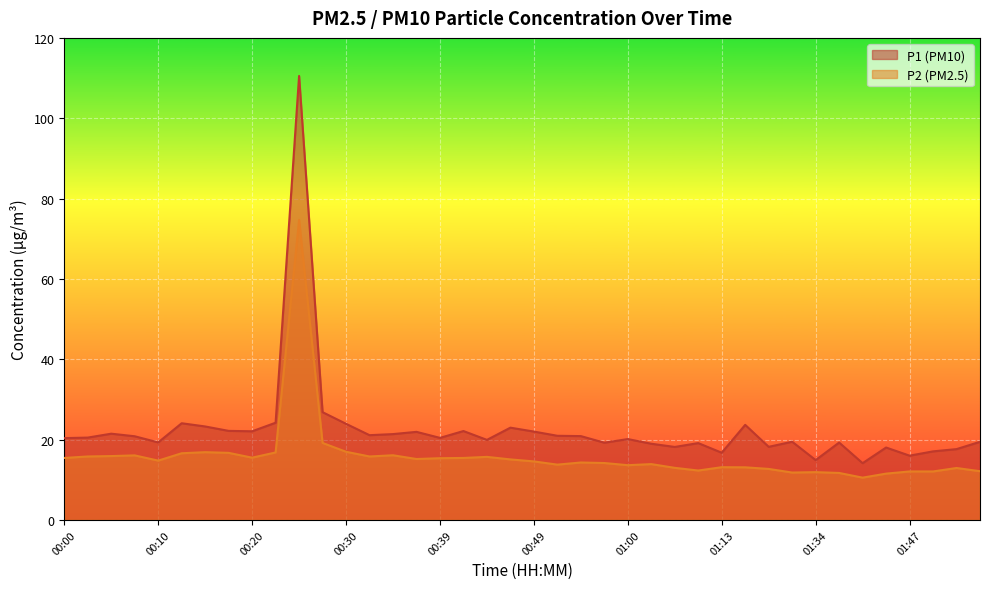

True or false: P1 and P2 intersect in this chart.

False